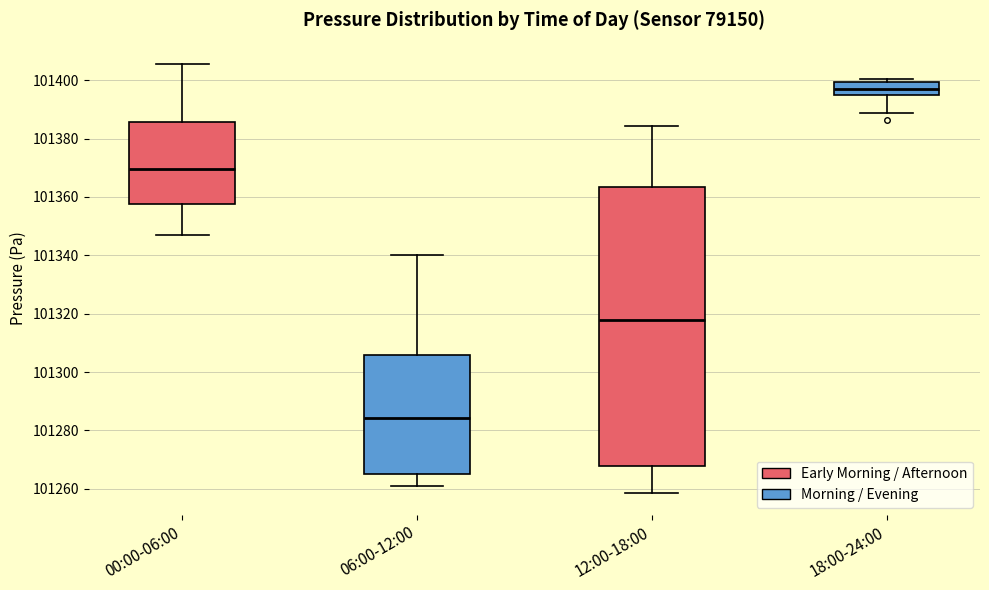

Which box's median line is the lowest?

06:00-12:00